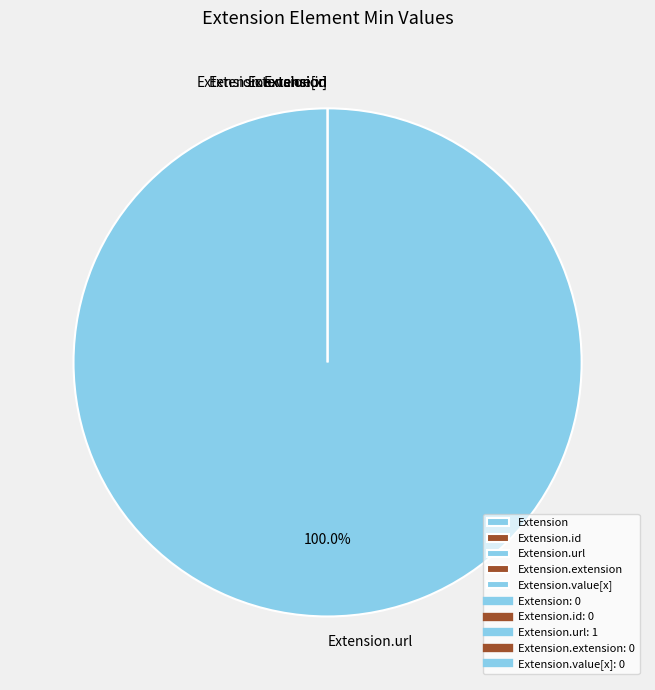

Combined, do Extension and Extension.id account for over 50%?

No